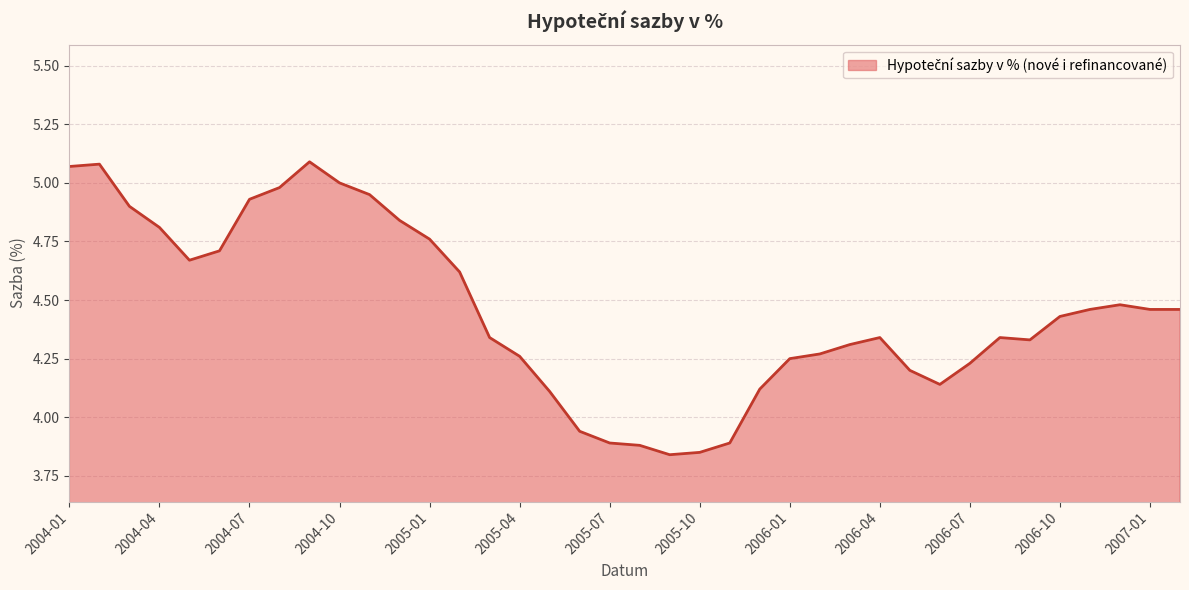

At which category does the chart reach its peak across all series?

2004-09